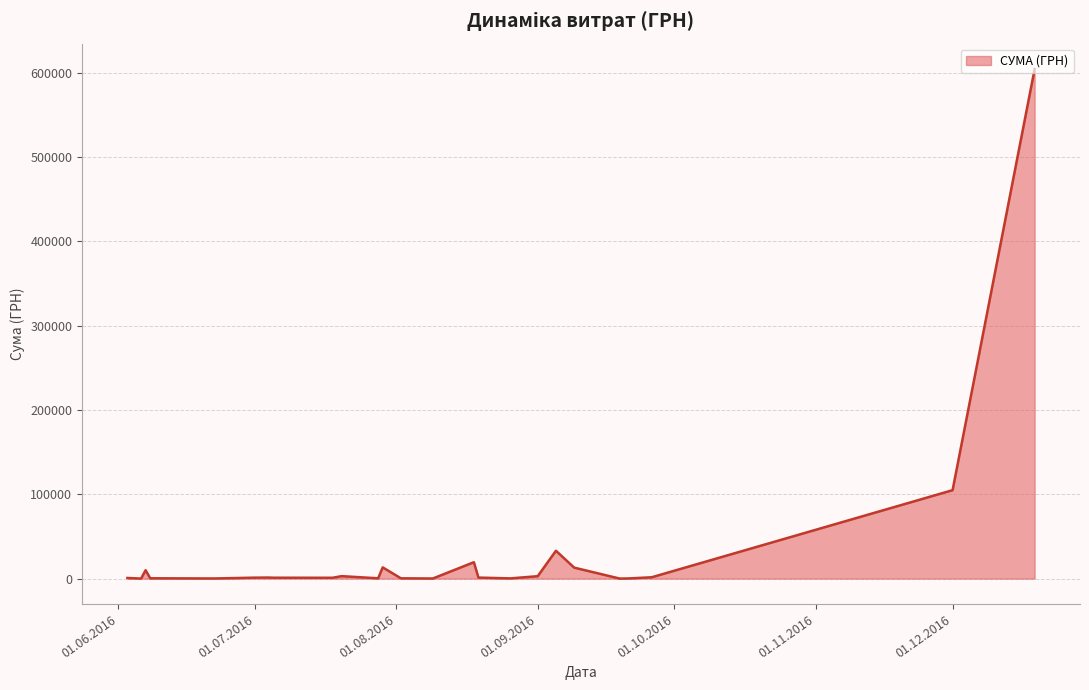

Does the chart display data point markers on the line(s)?

No